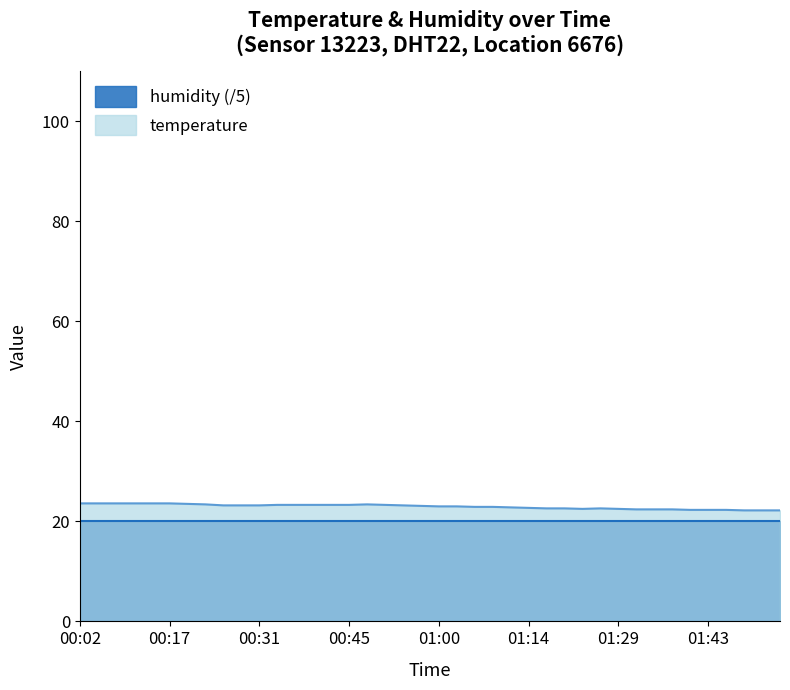

How many lines are shown in the chart?

2